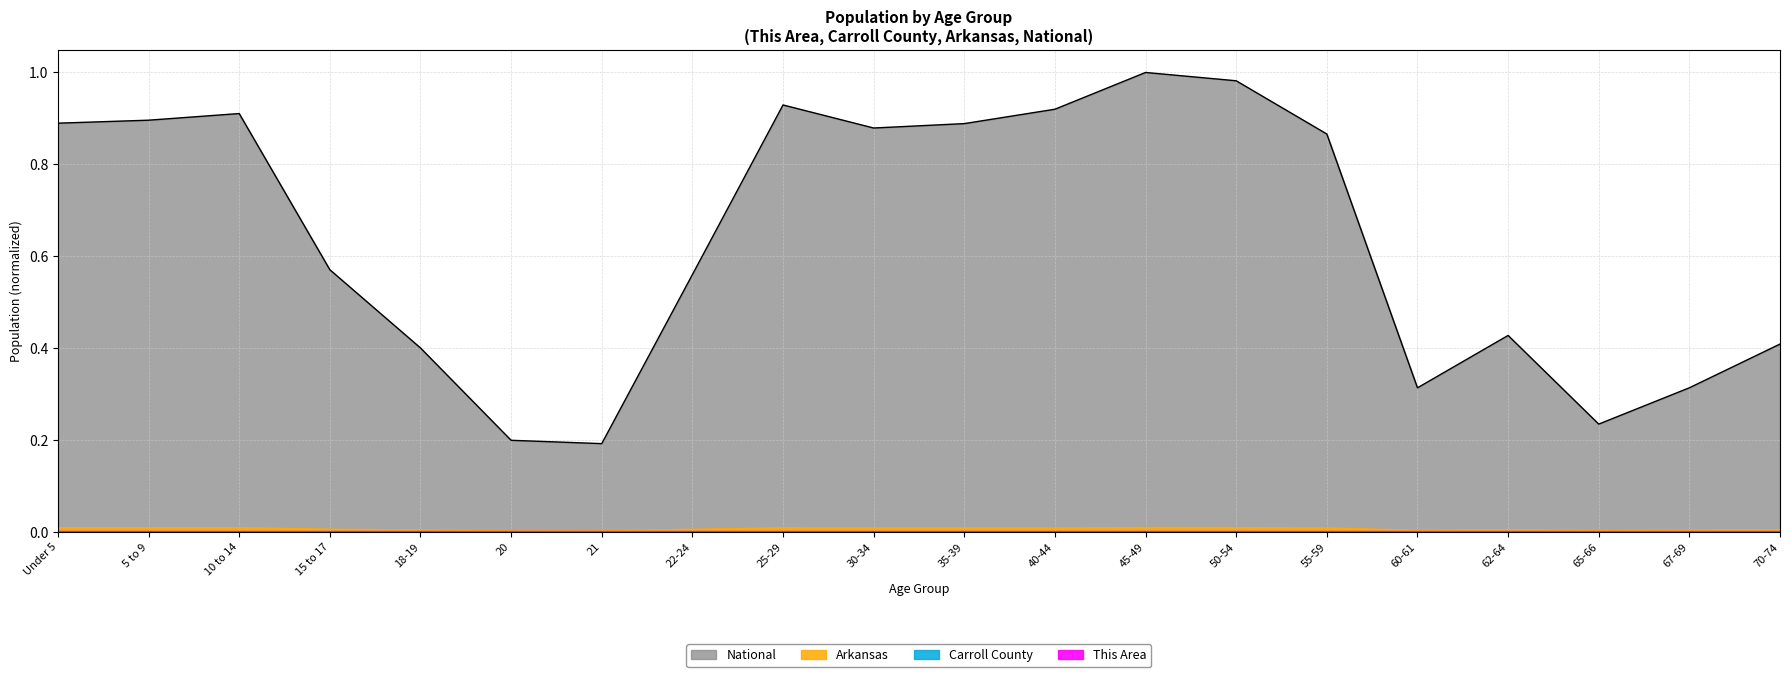

True or false: Carroll County has a value of 0.0 at 30-34.

False